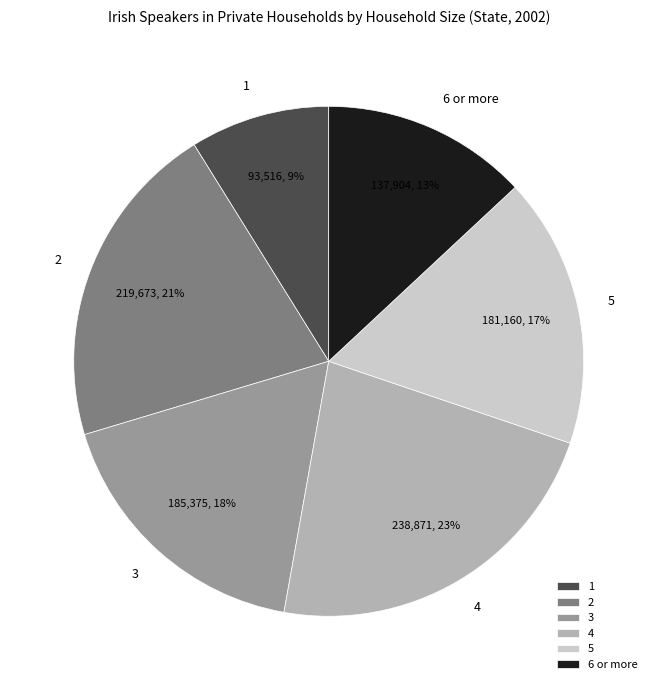

Is there a majority slice in this chart?

No